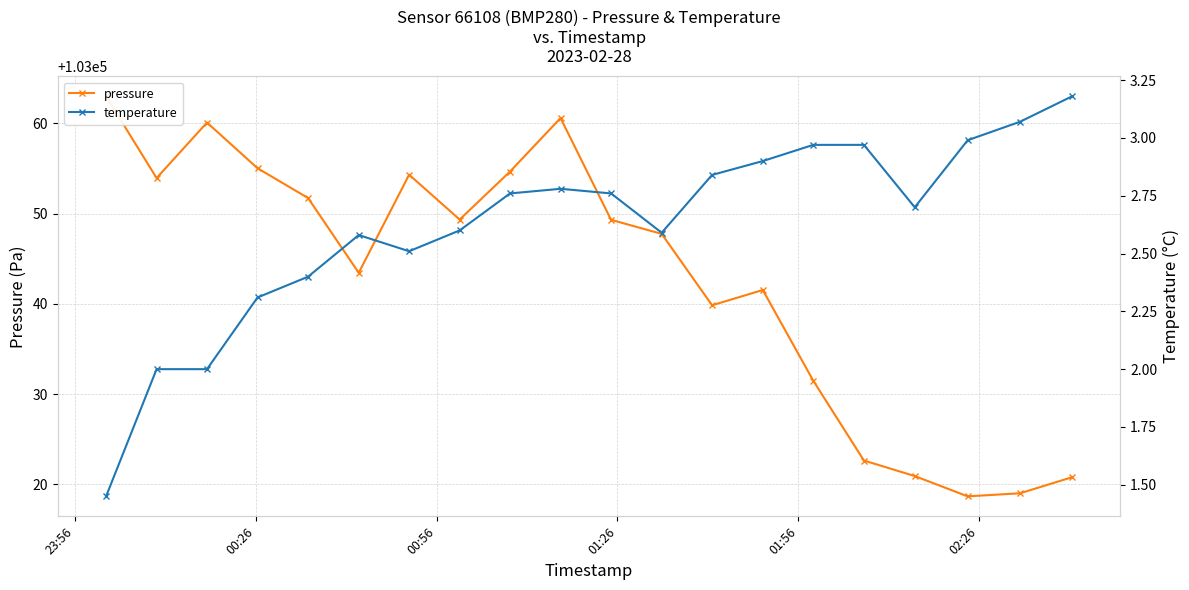

What is the value of the pressure point at the 2nd from the left?

103053.9